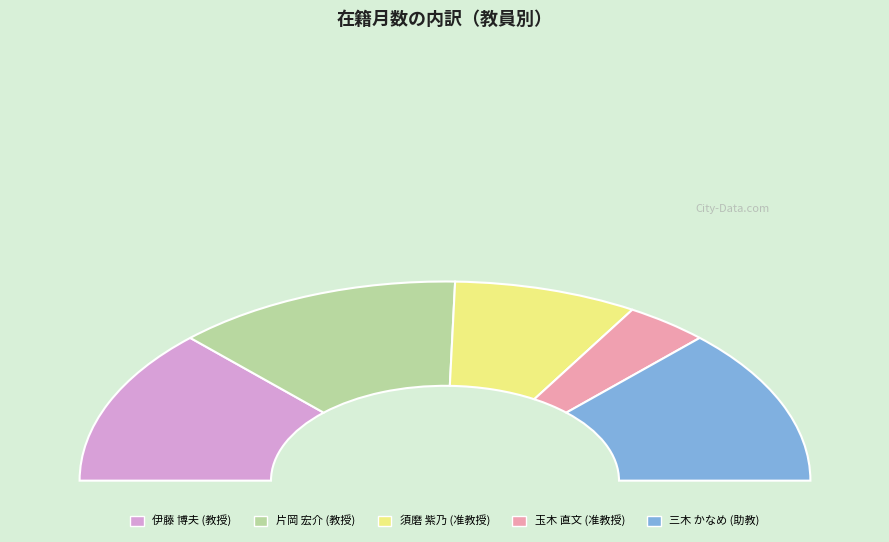

What is the ratio of the value at 須磨 紫乃
(准教授) to the value at 三木 かなめ
(助教)?

0.6